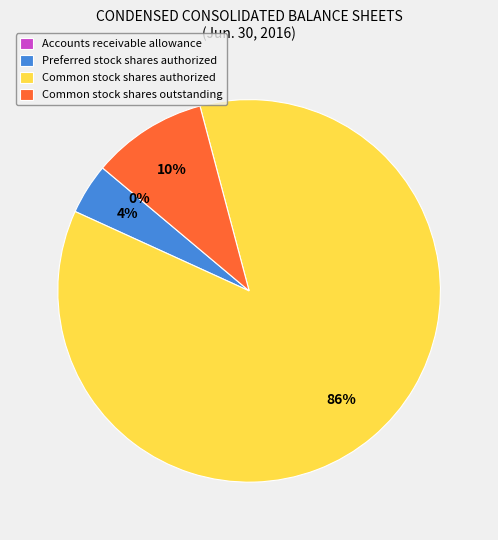

Does any single category account for the majority?

Yes